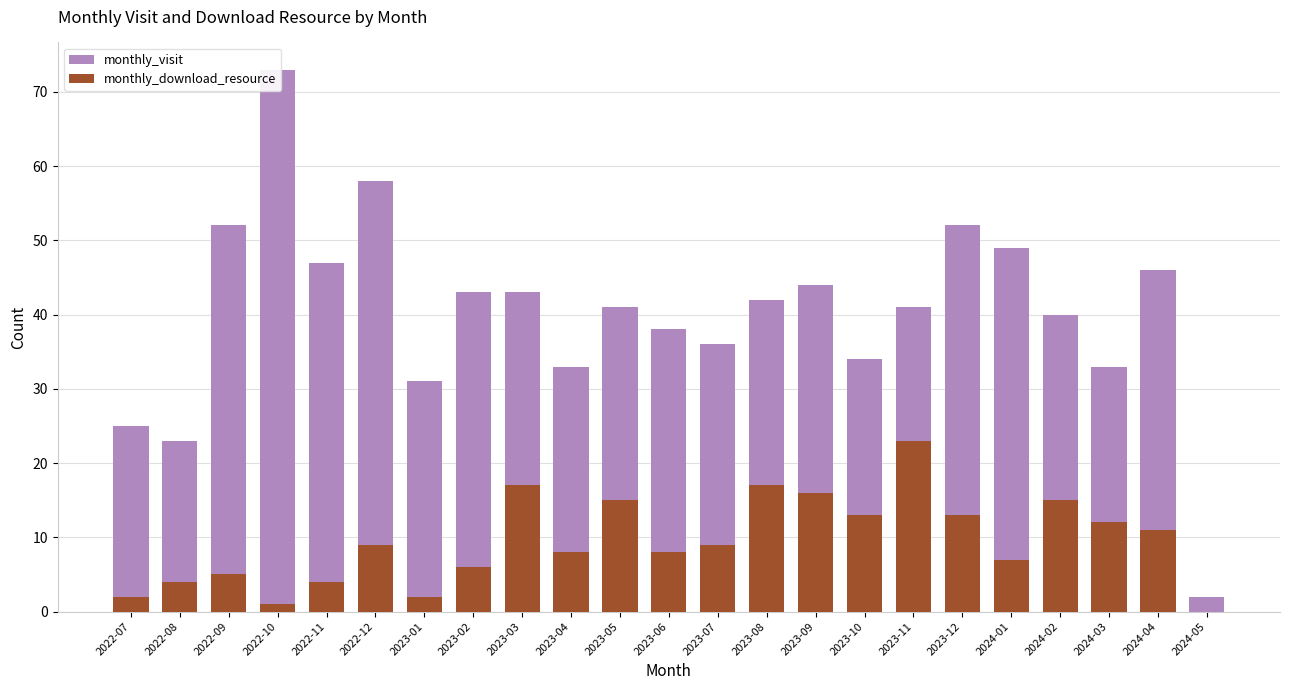

At which label is monthly_visit closest to 37?

2023-06